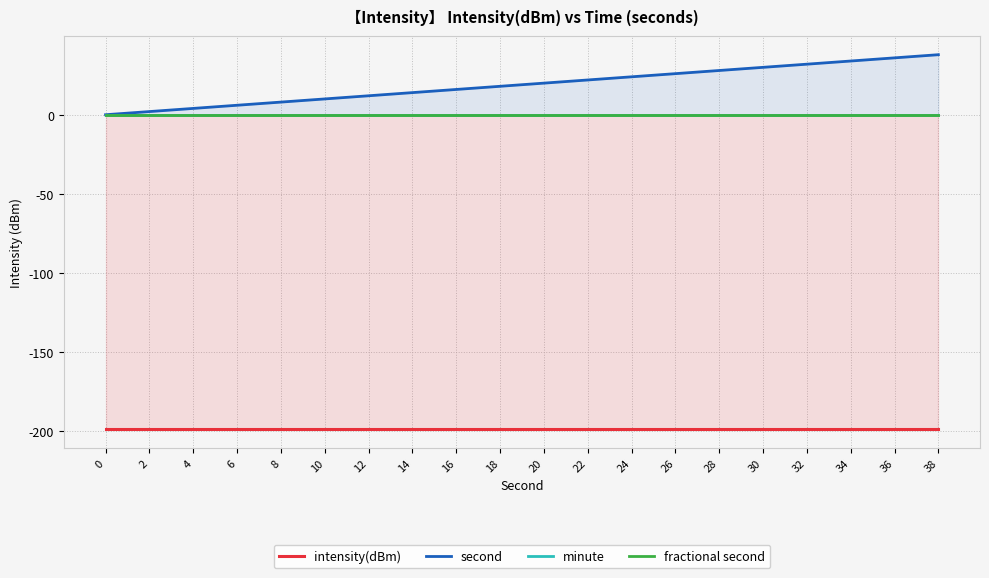

How many distinct data groups are displayed?

4